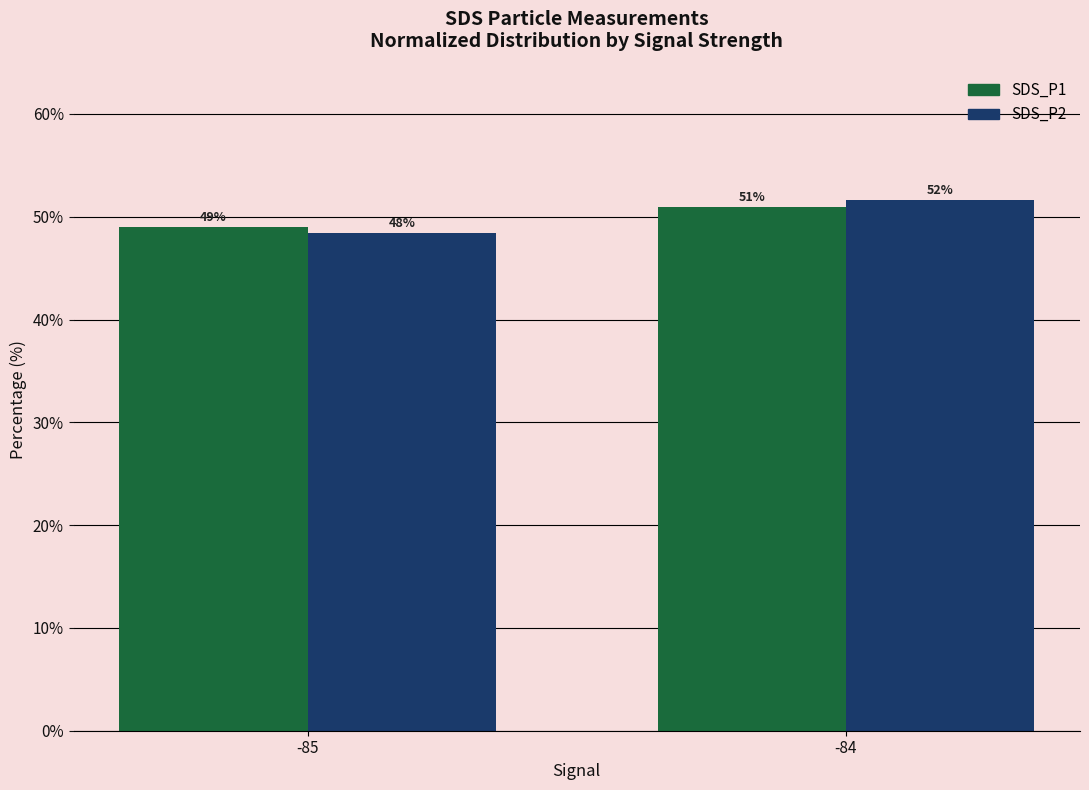

How many bars are there in total?

4